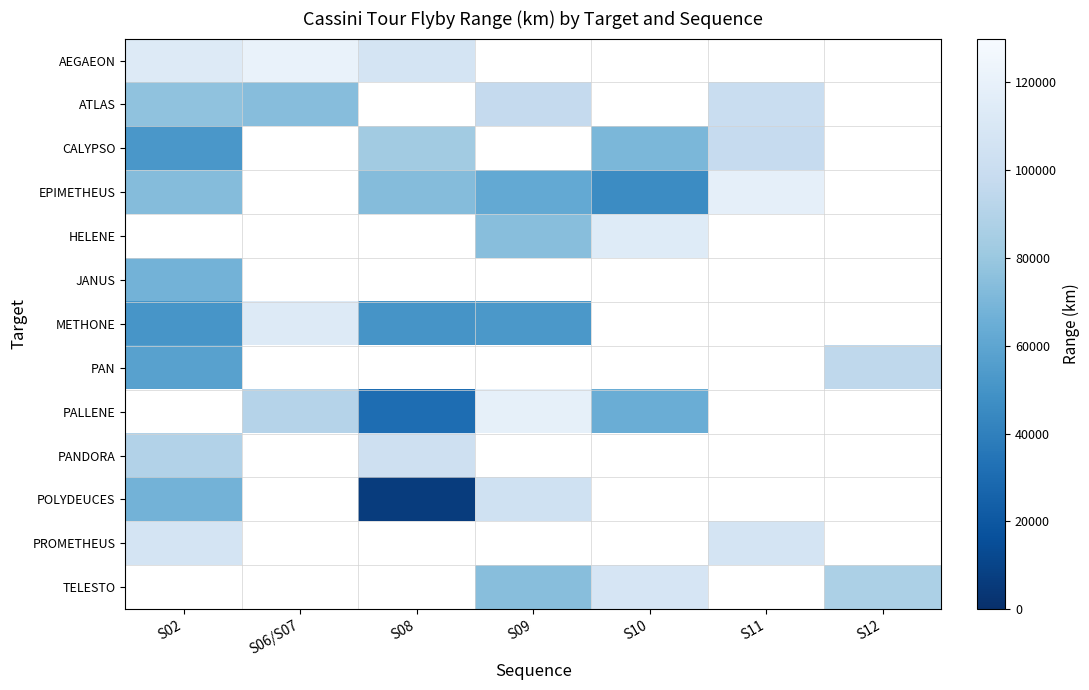

How many series are shown in this chart?

13